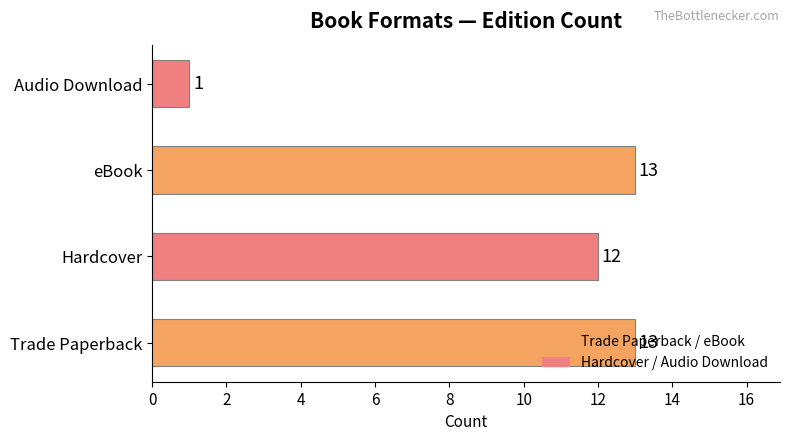

How many data points are less than 13?

2